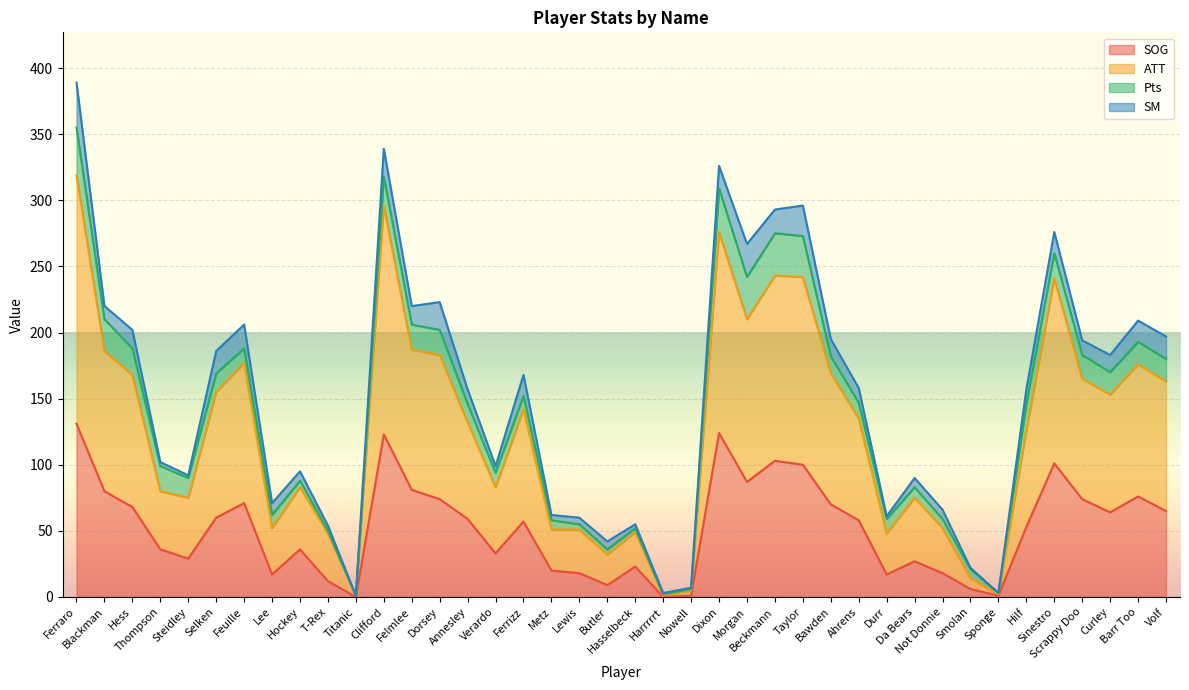

Which category has the highest value in the ATT series?

Ferraro